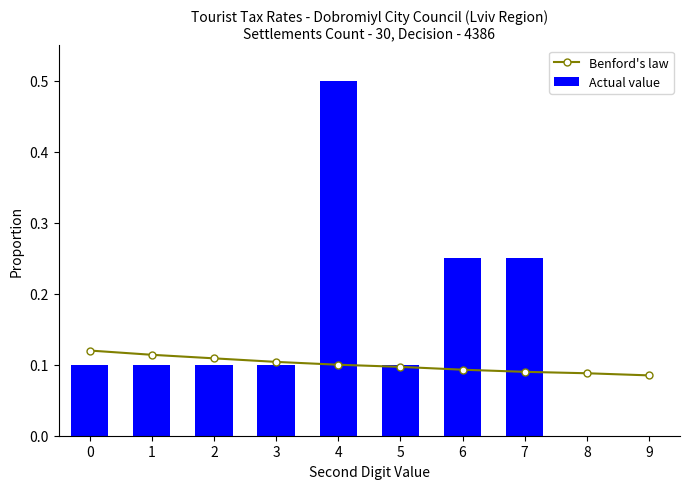

What is the maximum value for Actual value?

0.5